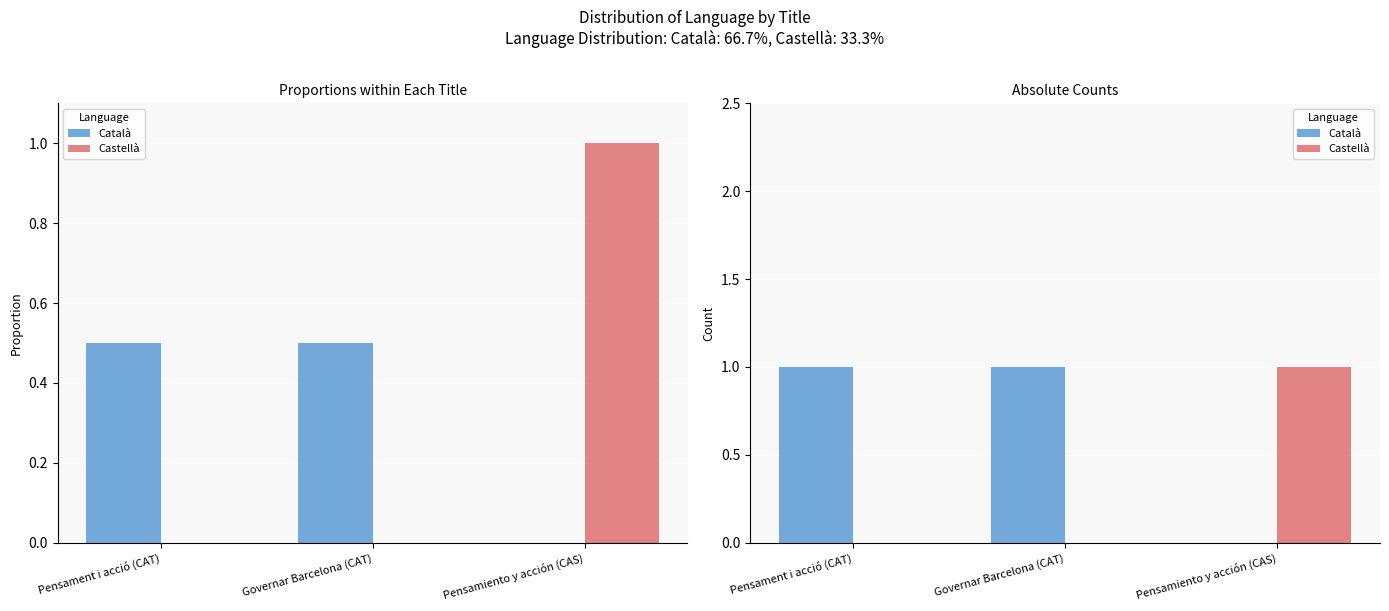

The value of Castellà at Governar Barcelona (CAT) is 1. True or false?

False